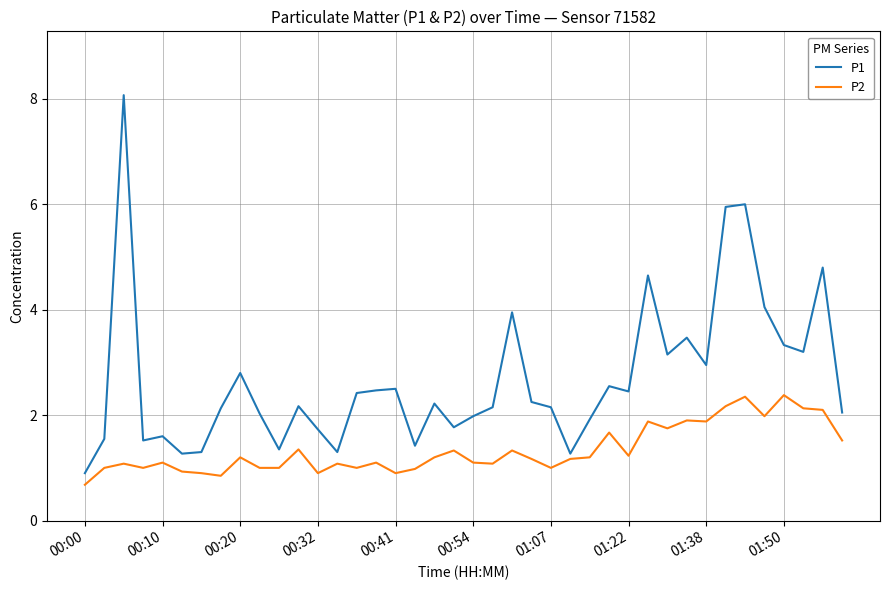

What is the difference between the maximum and minimum values in the P2 series?

1.7